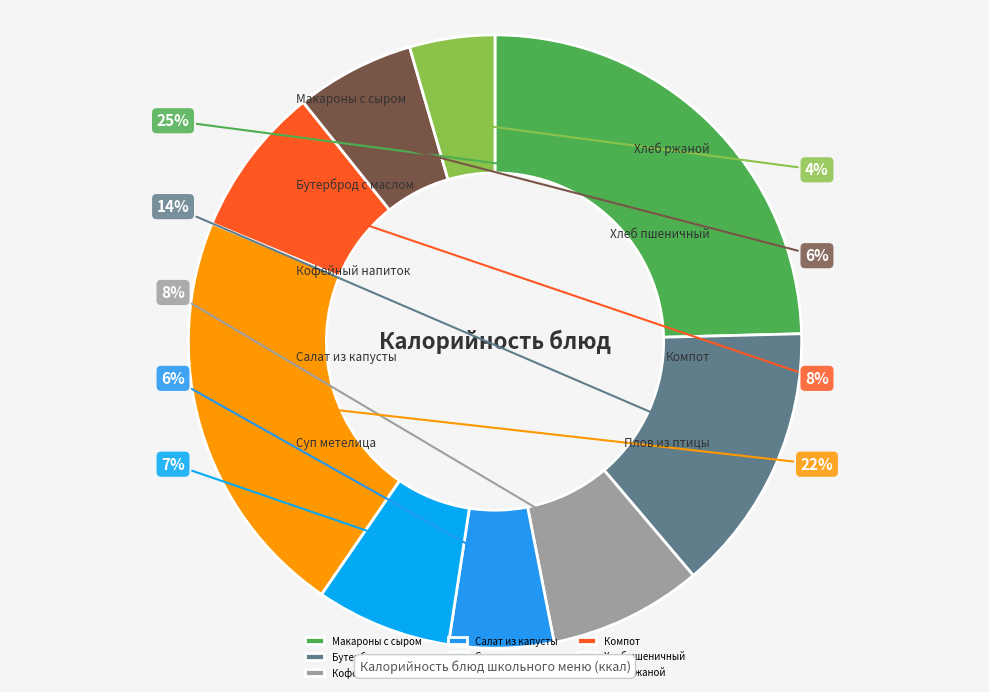

Which slice is the largest?

Макароны с сыром